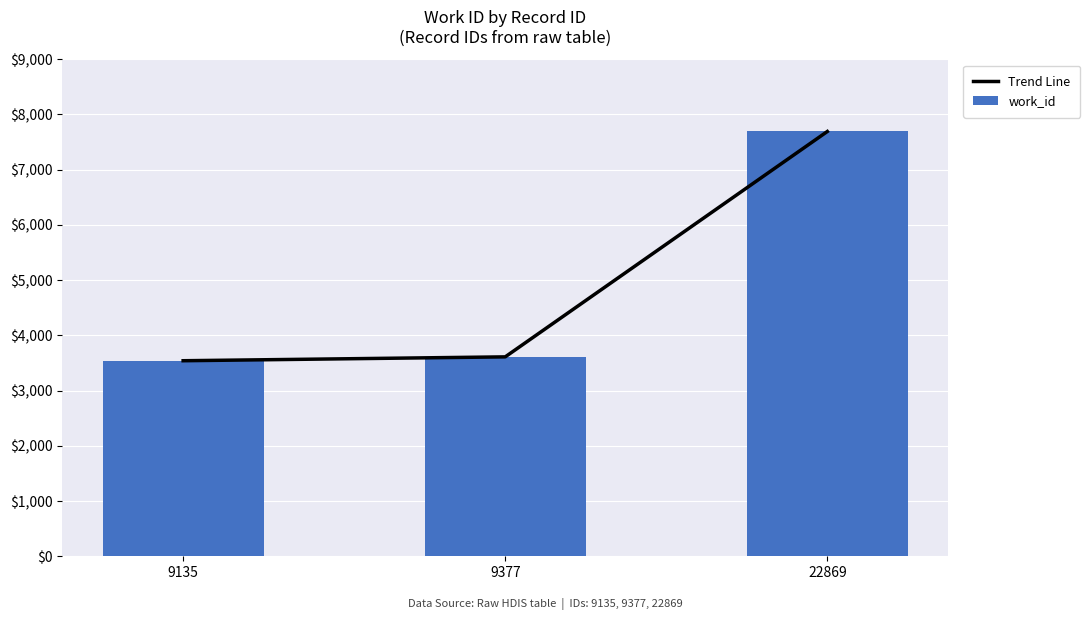

What is the sum of the Trend Line values at 9135 and 22869?

11233